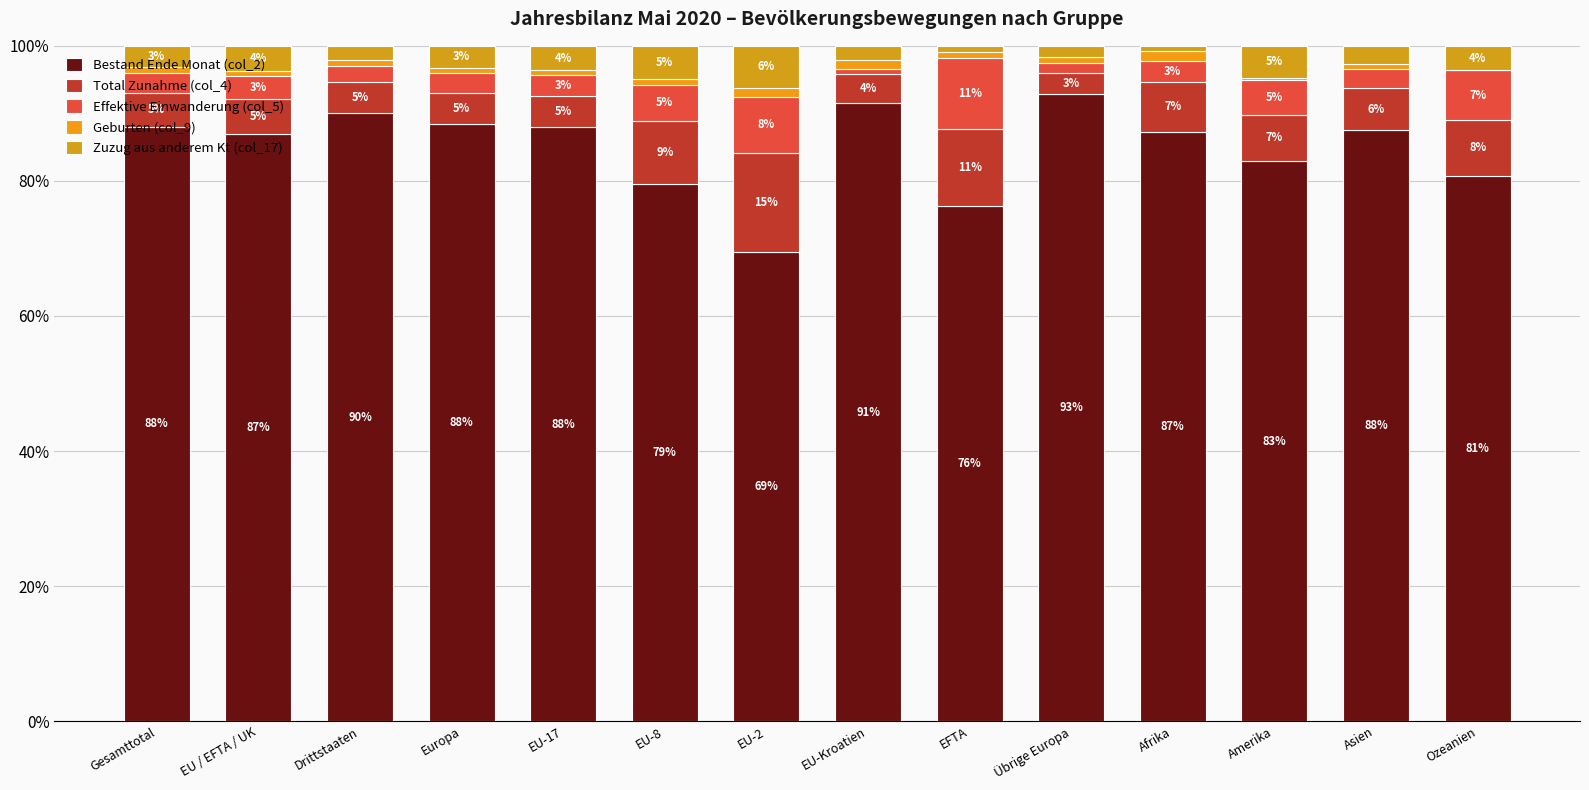

What is the label of the 14th bar from the left?

Ozeanien